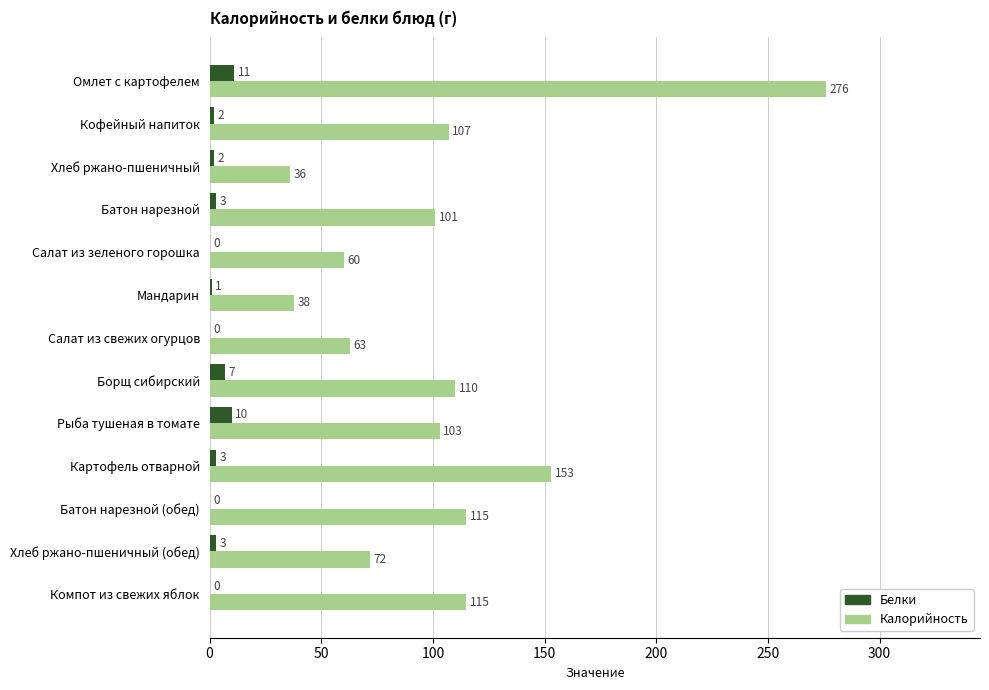

What is the total value across all series at Картофель отварной?

156